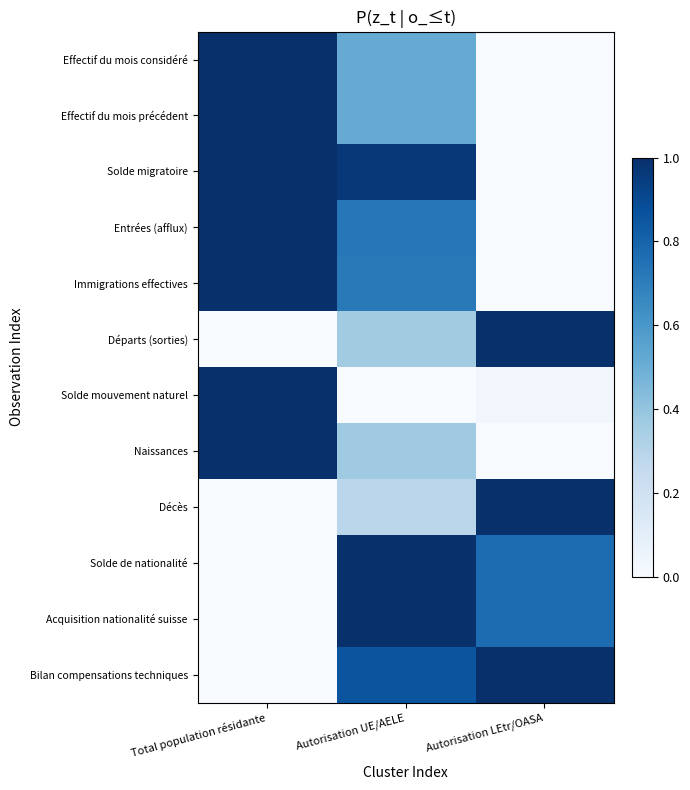

At how many categories does at least one series exceed 0?

3